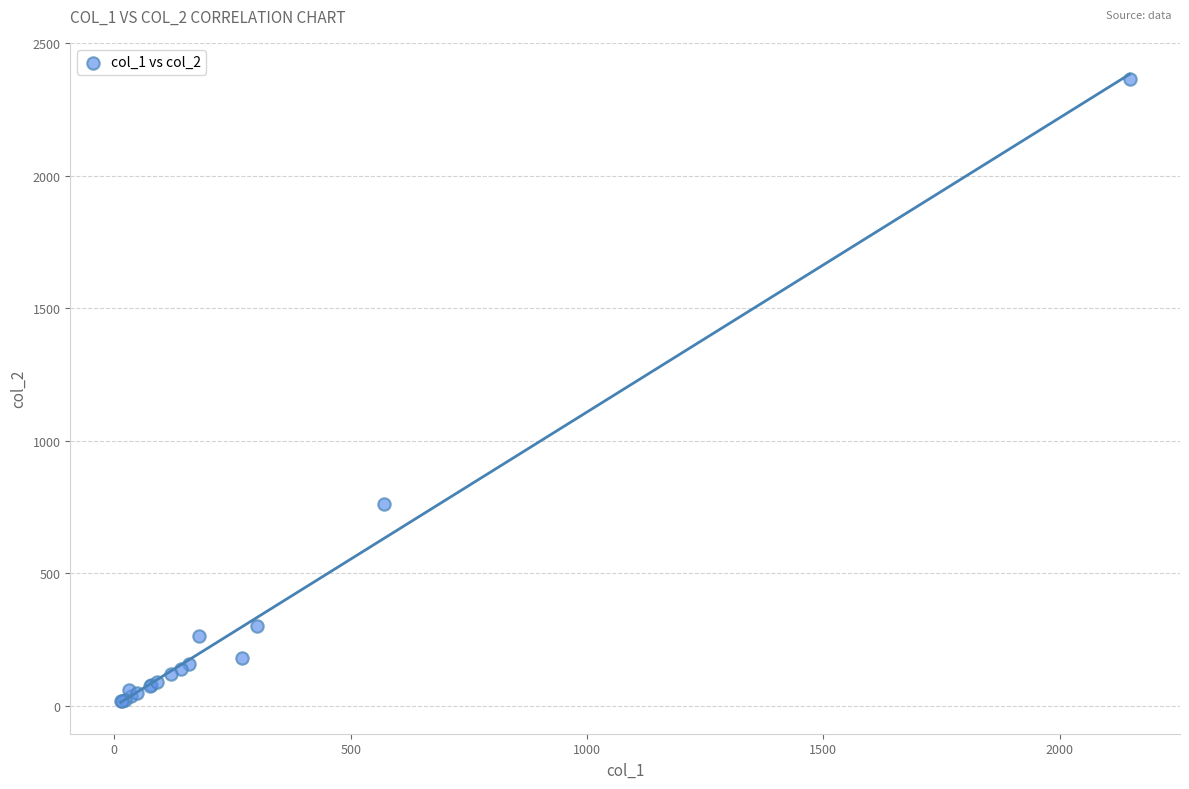

What Y value in the scatter plot is closest to 1191?

760.0